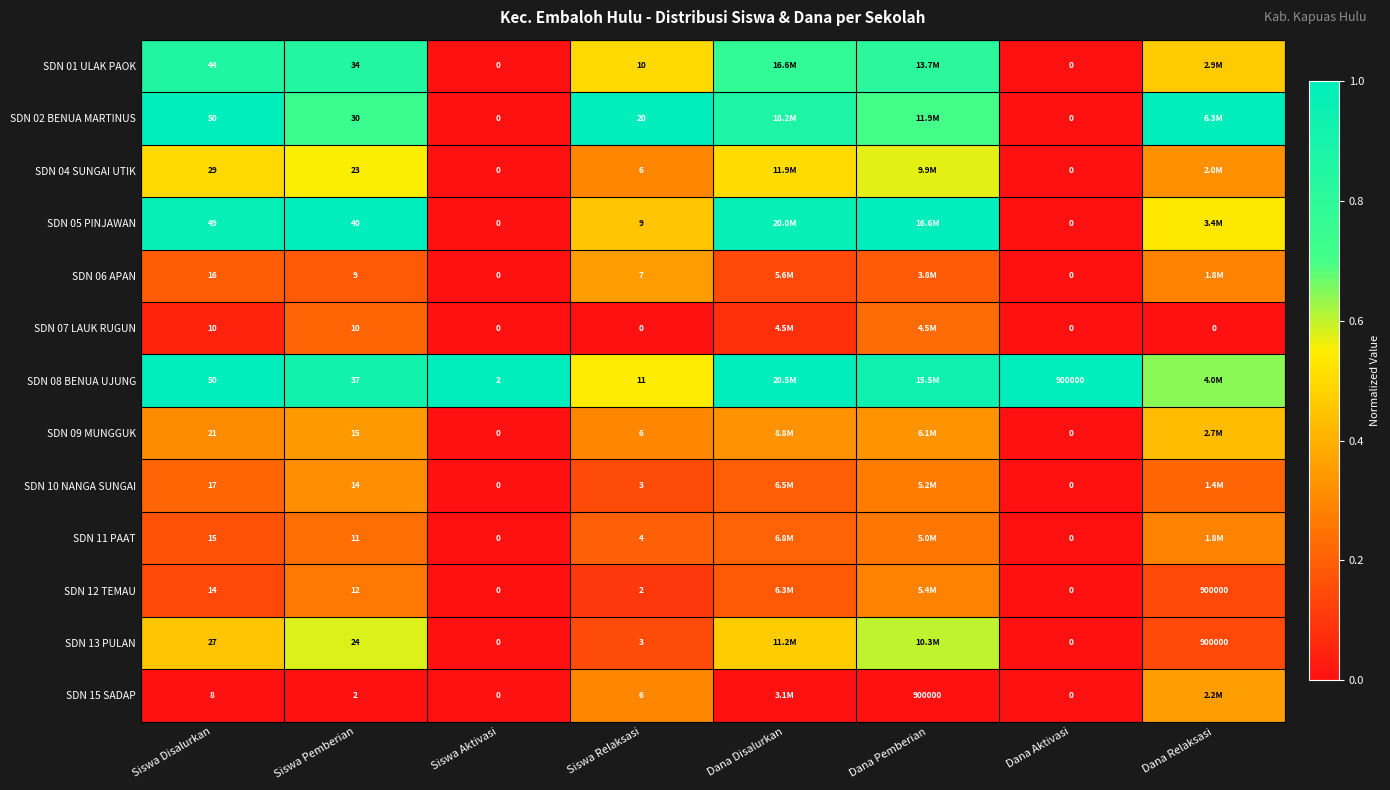

Is the value of SDN 02 BENUA MARTINUS at Siswa Disalurkan greater than the value of SDN 06 APAN at Siswa Aktivasi?

Yes